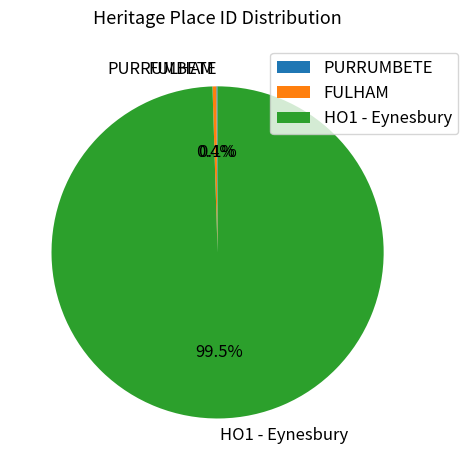

Which category has the biggest portion of the pie?

HO1 - Eynesbury